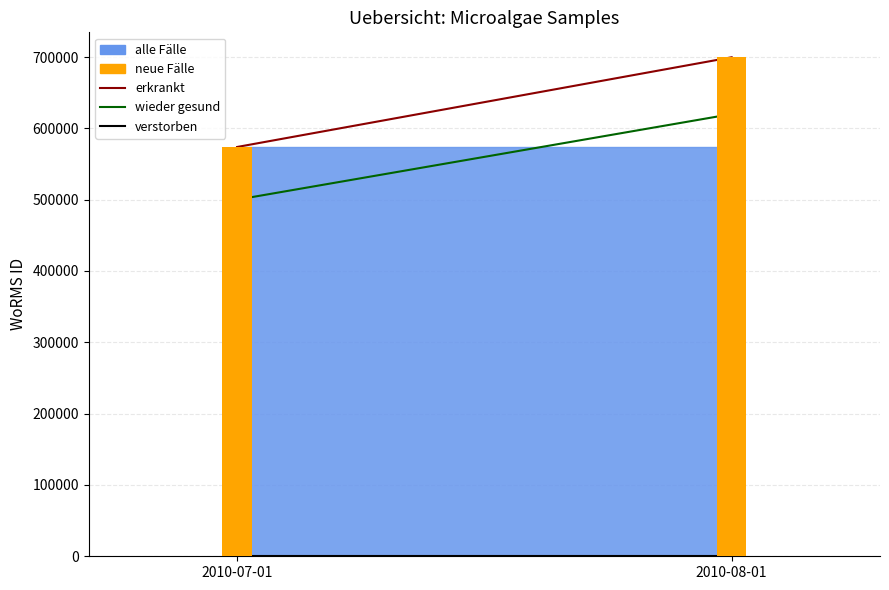

The value at 2010-08-01 is 699620. True or false?

True